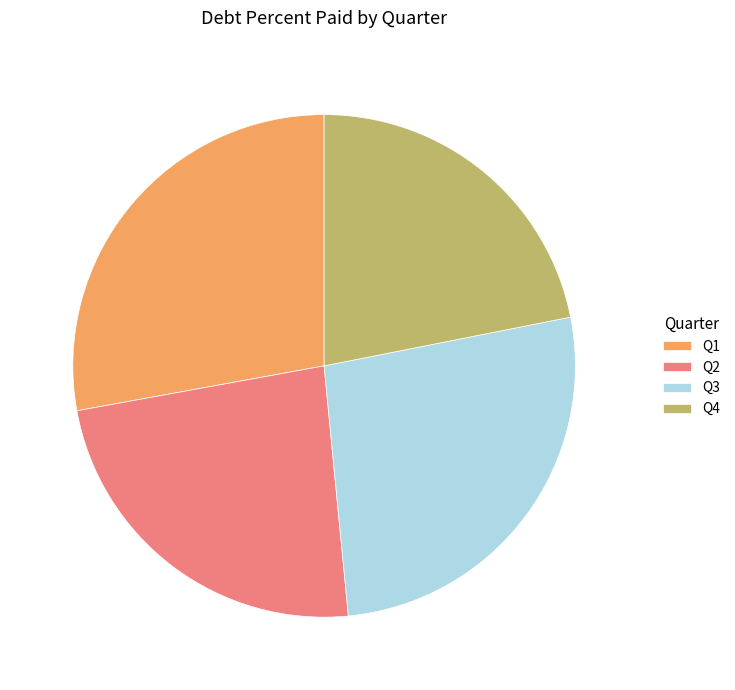

Does Q3 represent more than half of the total?

No